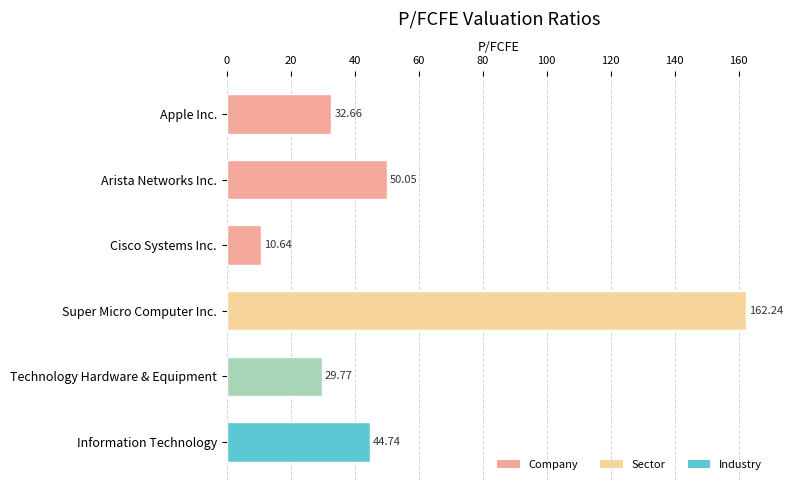

What is the difference between the maximum and minimum values?

151.6